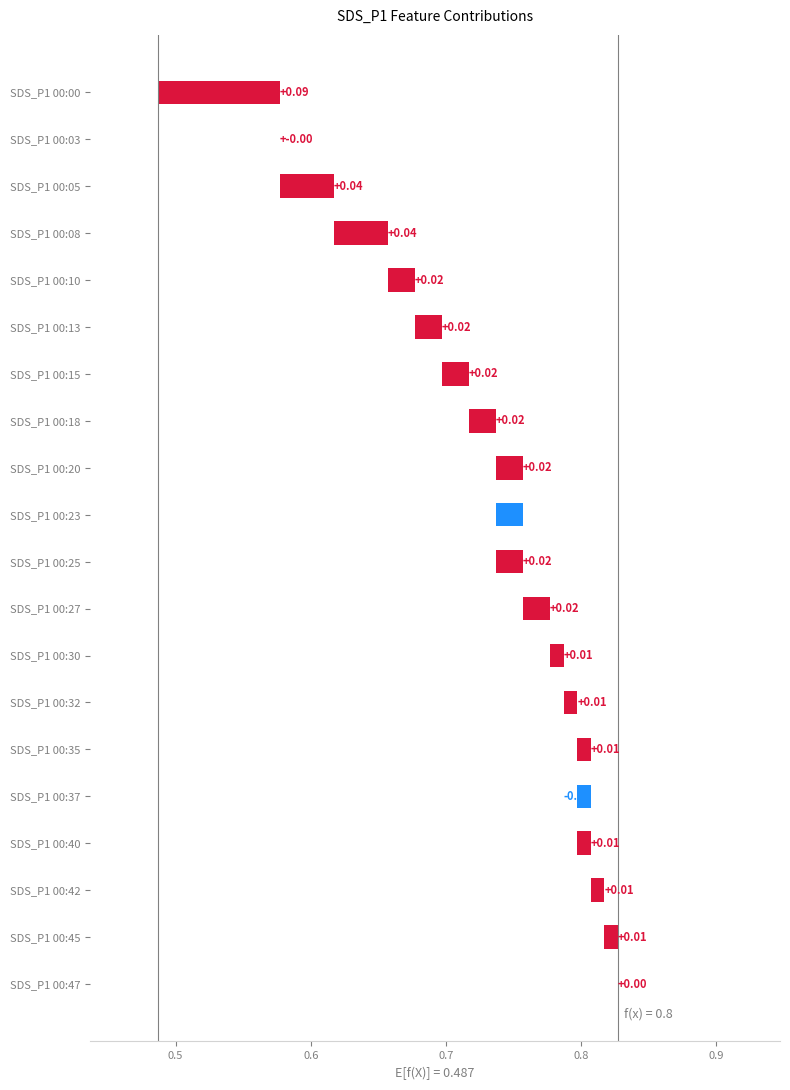

Where does the data first go above 0?

SDS_P1 00:00